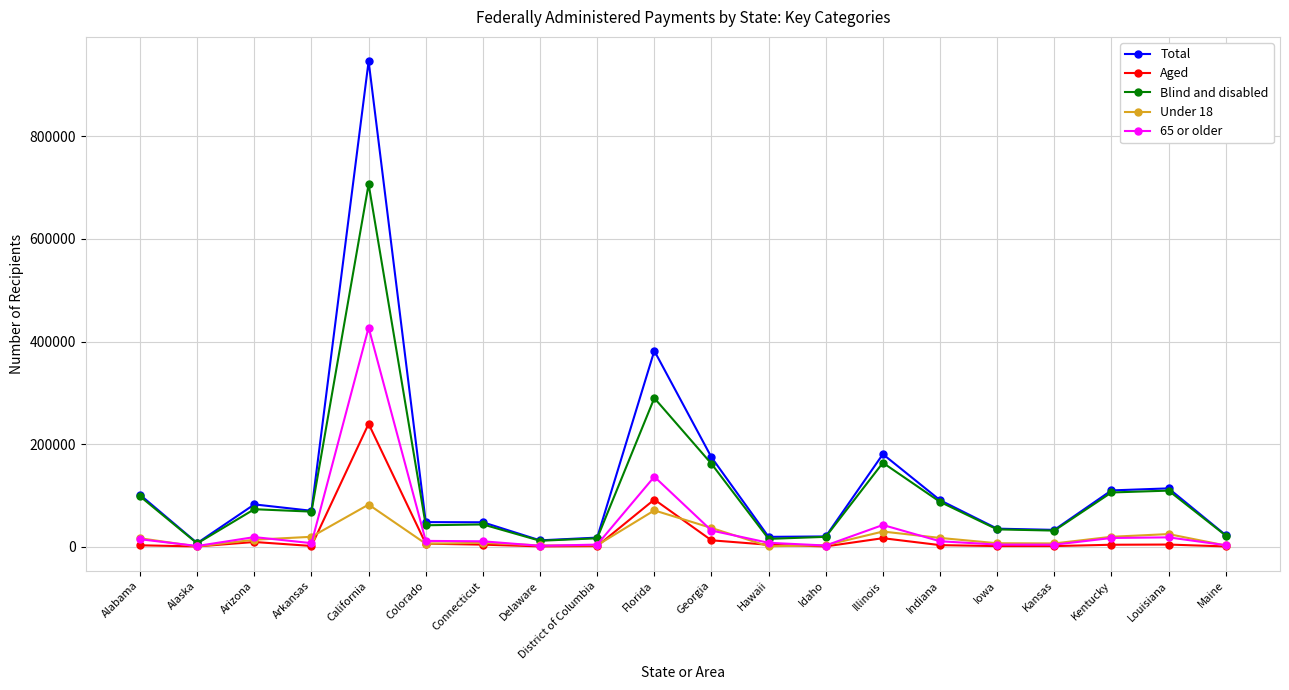

What position from the left is Iowa?

16